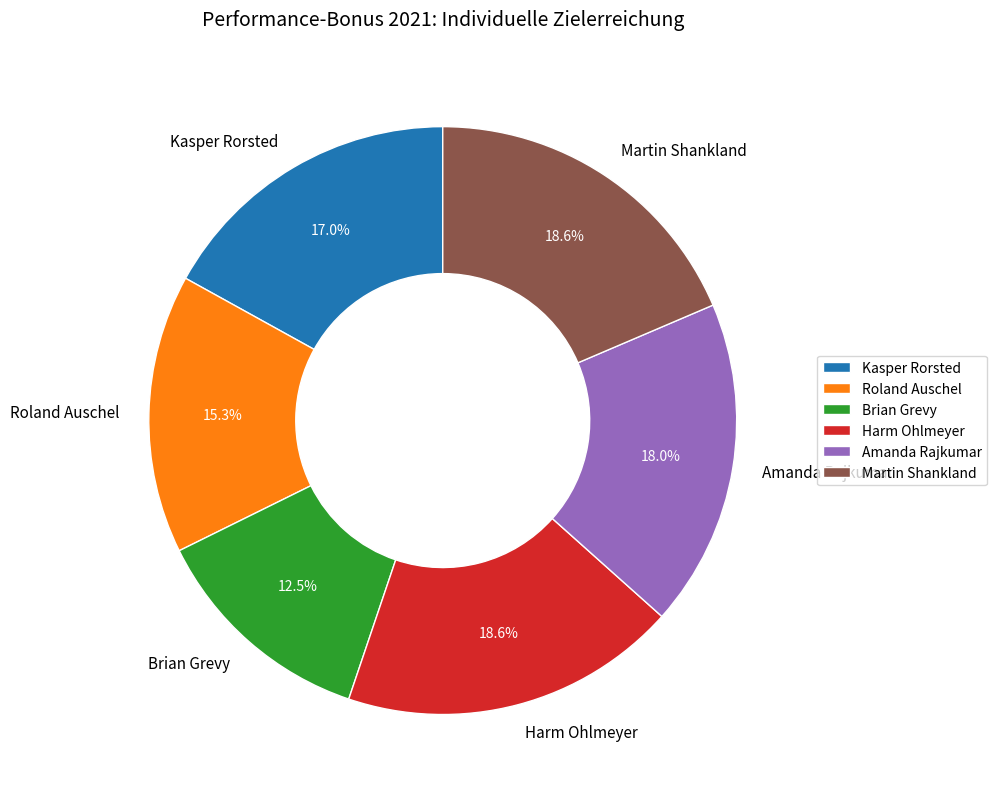

How many segments does this pie chart have?

6